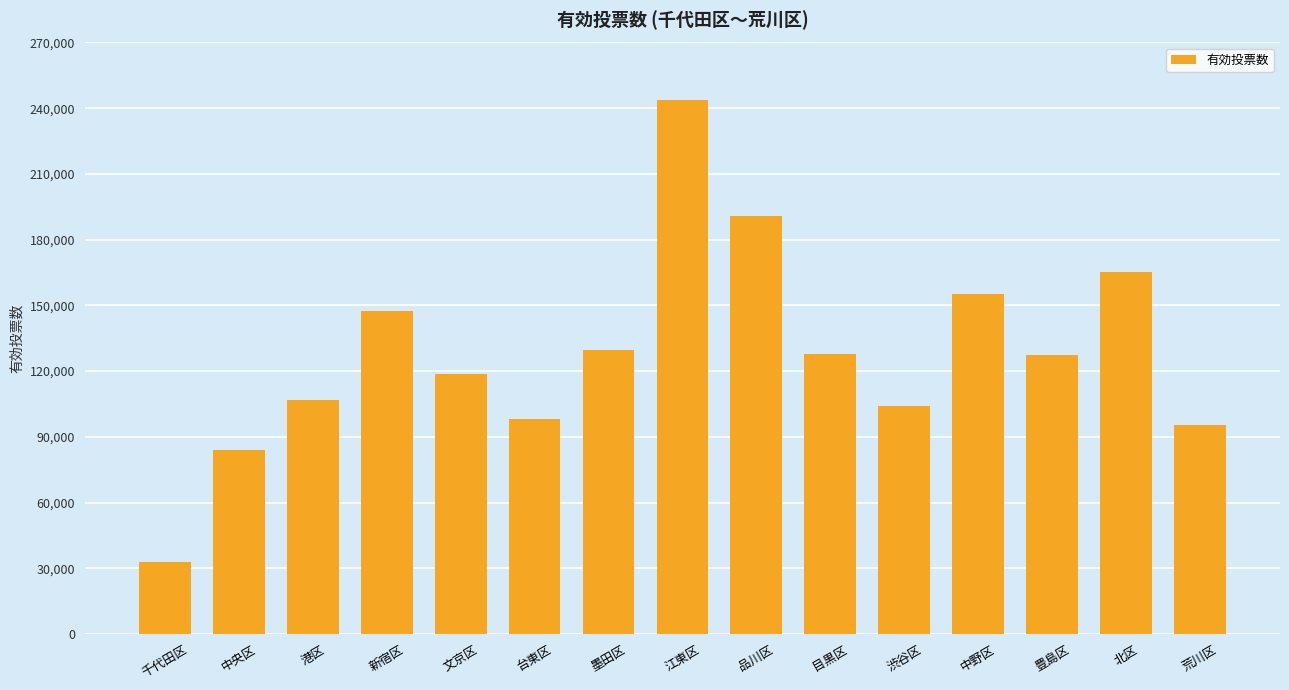

What is the difference between the values at 新宿区 and 目黒区?

19679